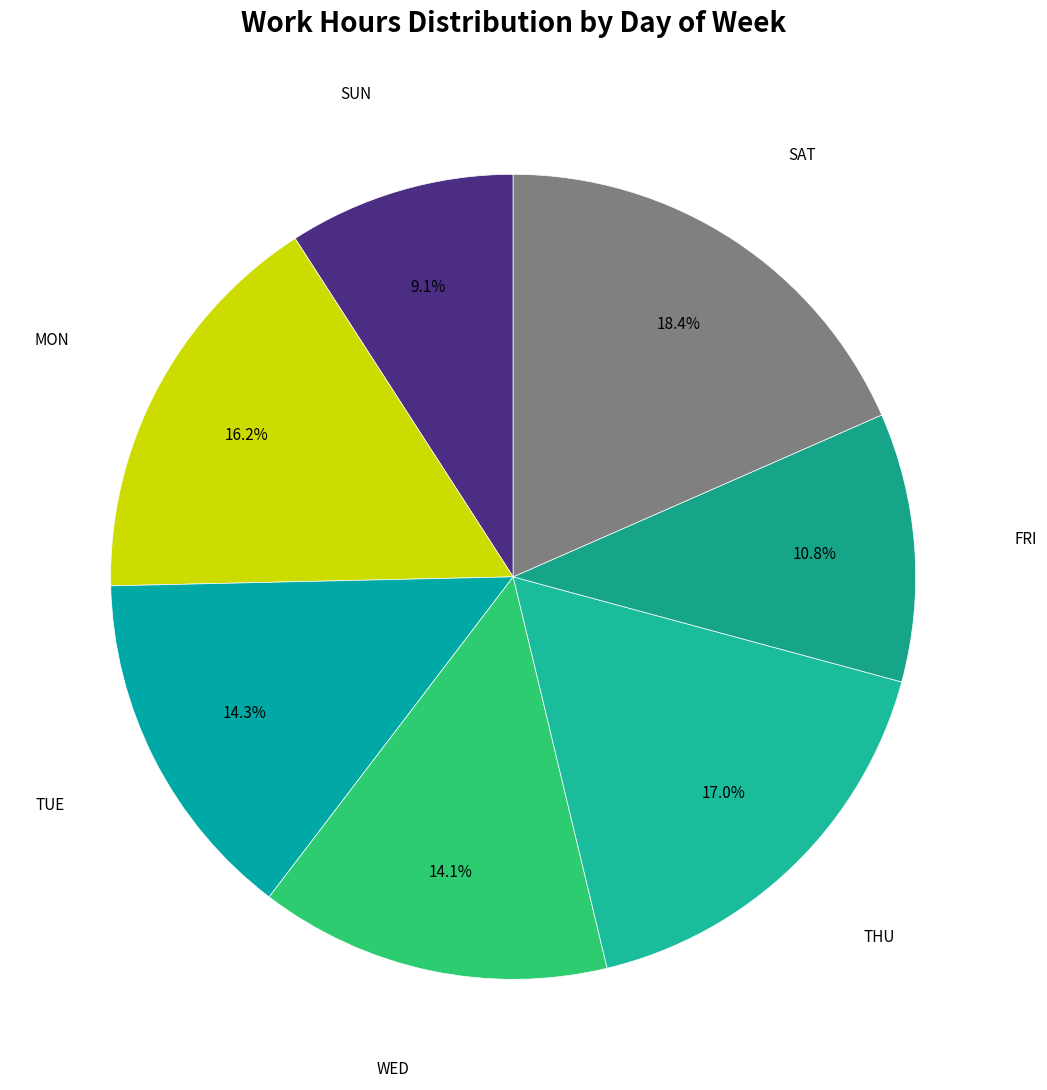

Is there a majority slice in this chart?

No